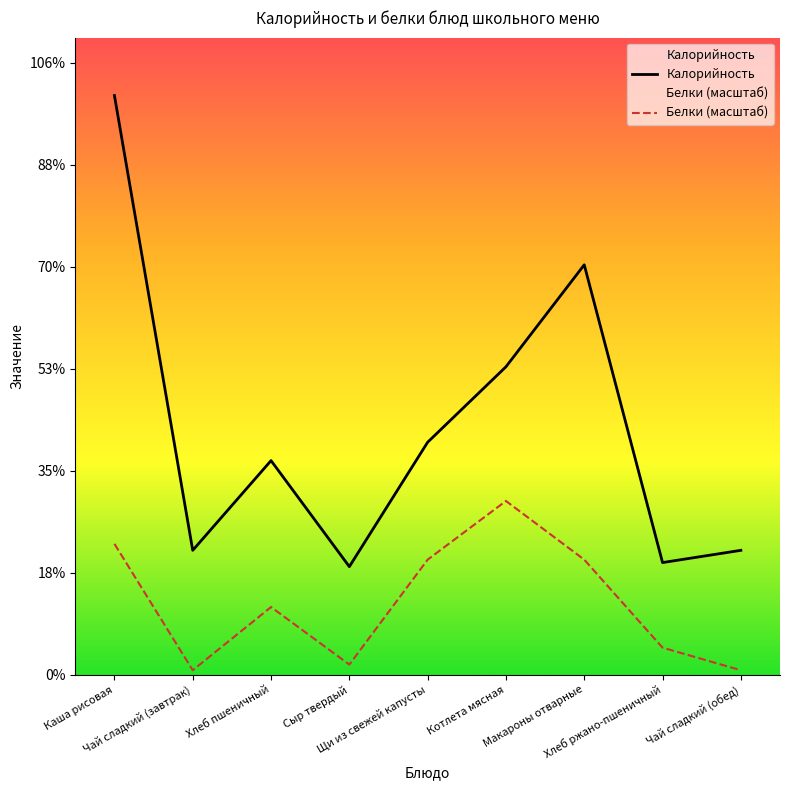

In Калорийность, how many points are lower than both neighbors (excluding endpoints)?

3